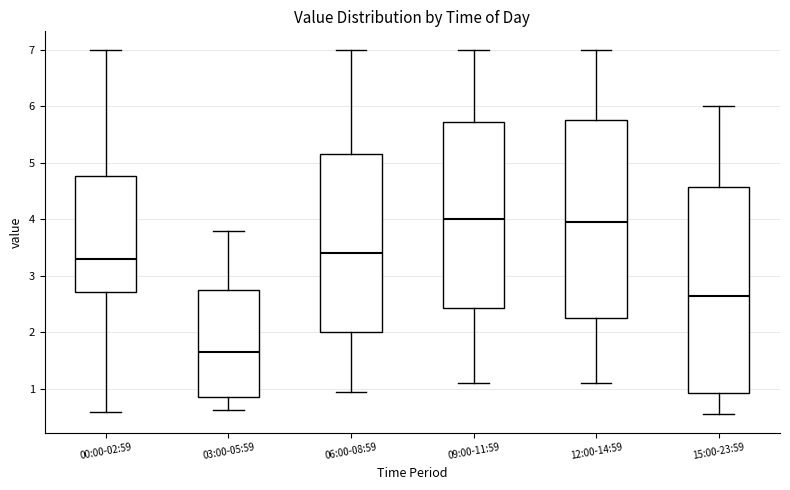

Reading left to right, read every box against the y-axis: the position of its median line, the range the box covers, and the ends of its whiskers. The values are not printed on the chart, so give them approximately, as read against the axis.

00:00-02:59: median 3.3, box 2.7 to 4.8, whiskers 0.6 to 7.0
03:00-05:59: median 1.7, box 0.9 to 2.8, whiskers 0.6 to 3.8
06:00-08:59: median 3.4, box 2.0 to 5.2, whiskers 1.0 to 7.0
09:00-11:59: median 4.0, box 2.4 to 5.7, whiskers 1.1 to 7.0
12:00-14:59: median 4.0, box 2.3 to 5.8, whiskers 1.1 to 7.0
15:00-23:59: median 2.7, box 0.9 to 4.6, whiskers 0.6 to 6.0